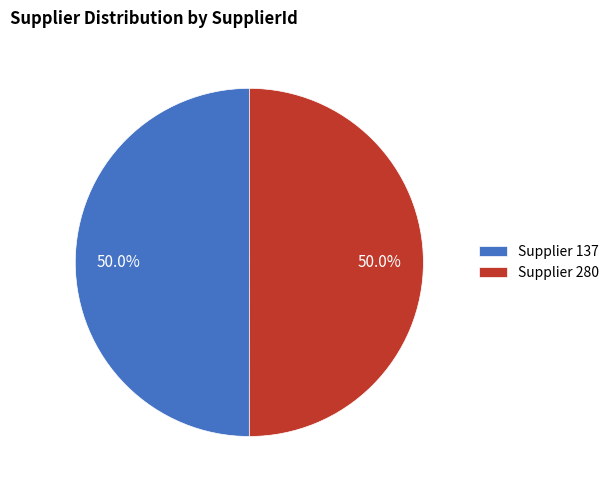

What portion of the pie excludes Supplier 137?

50.0%